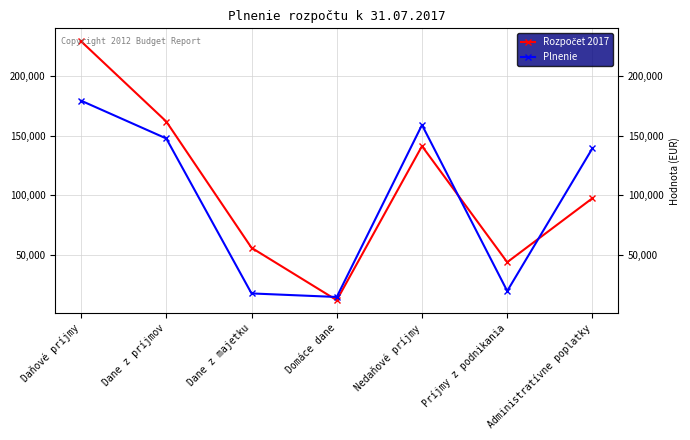

What is the total value across all series at Dane z príjmov?

309743.2